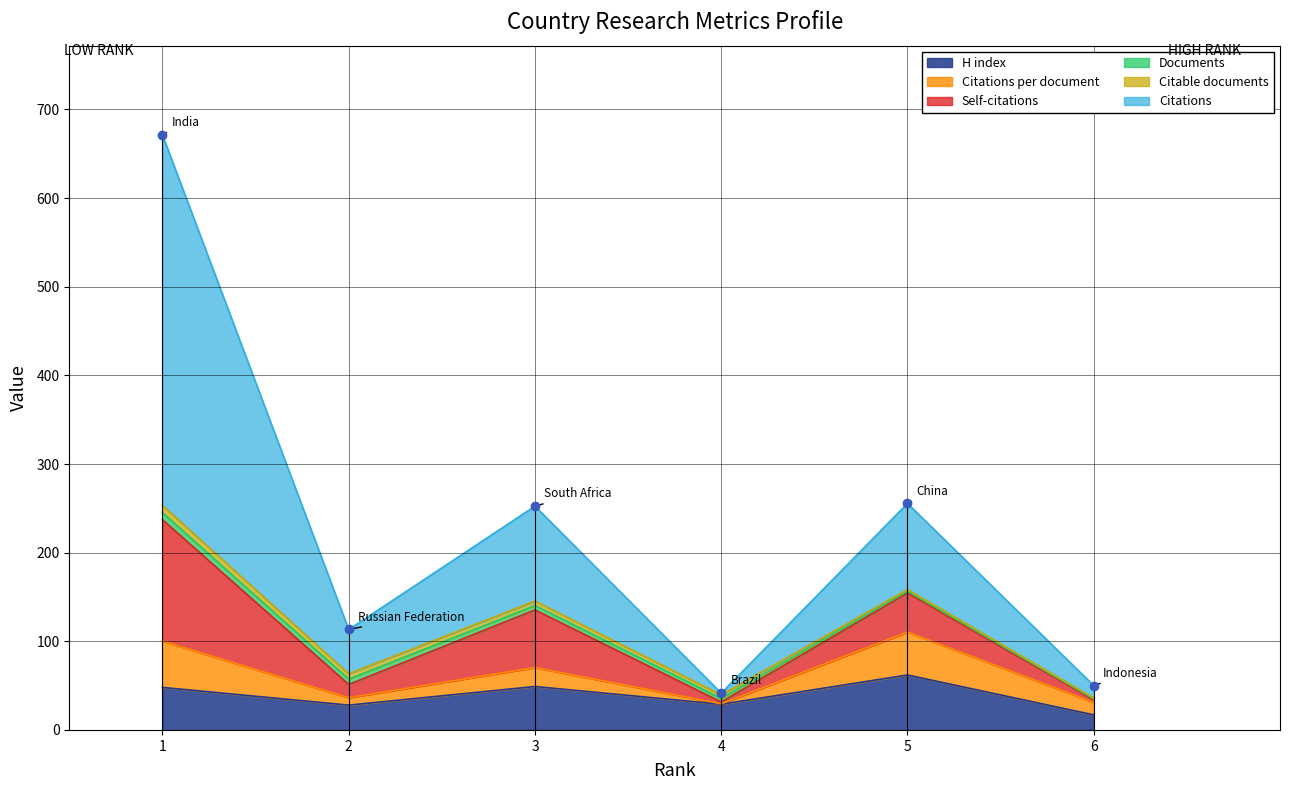

What is the maximum value for H index?

62